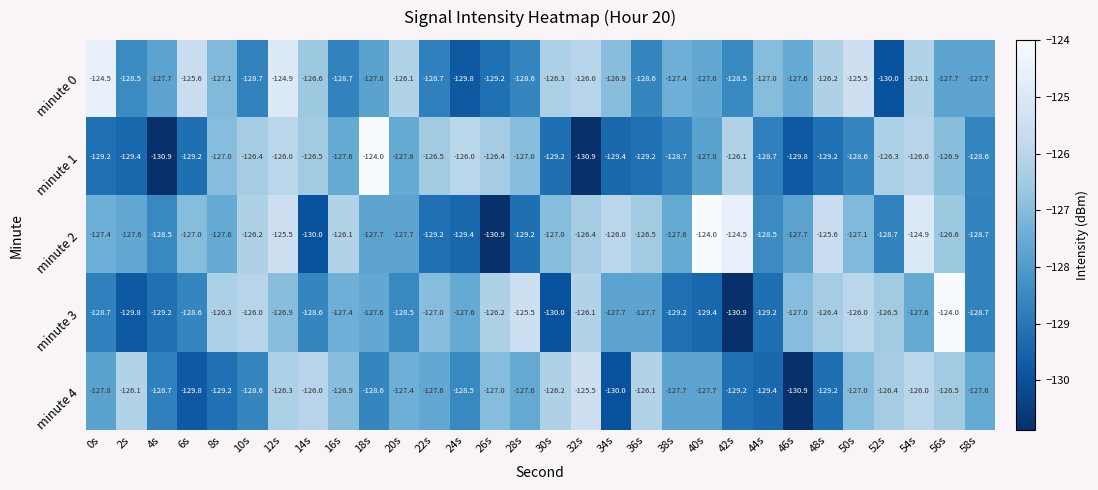

True or false: minute 1 has a value of -25.8 at 56s.

False